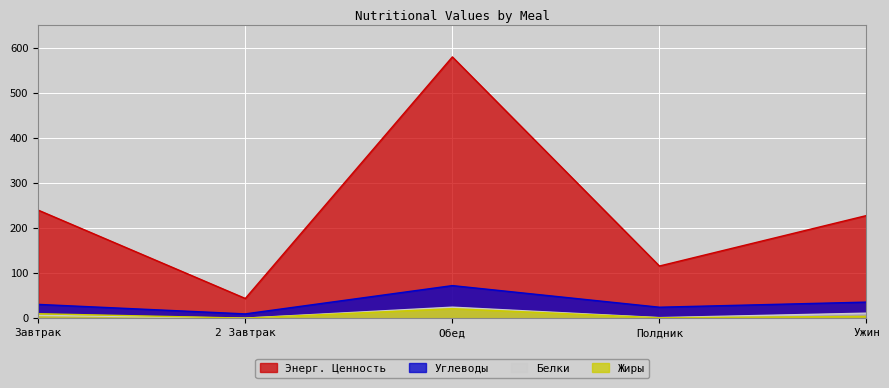

What is the label of the 1st point from the left?

Завтрак